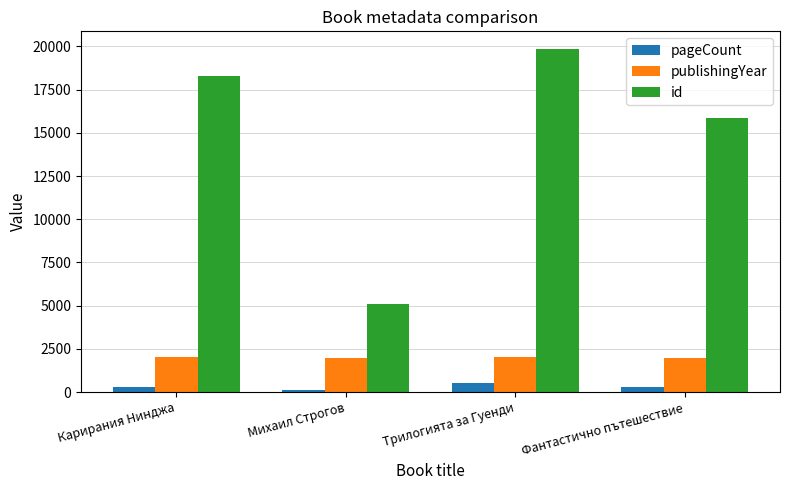

Does the chart contain any negative values?

No